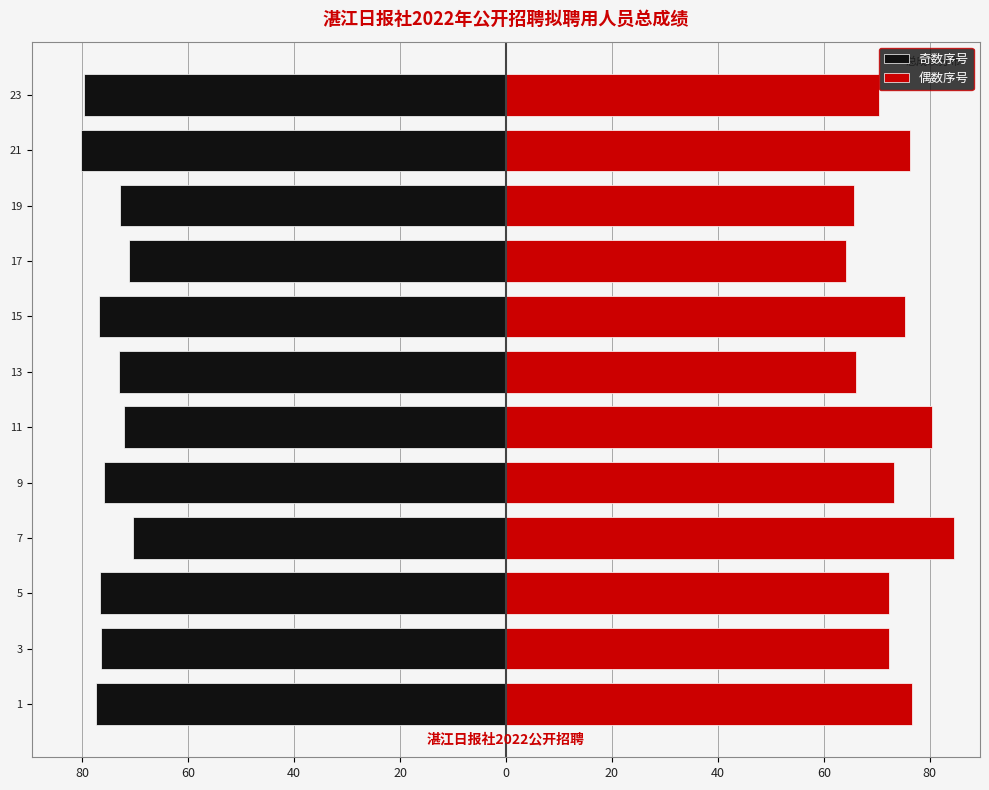

How many data points in 奇数序号 are above -75?

5